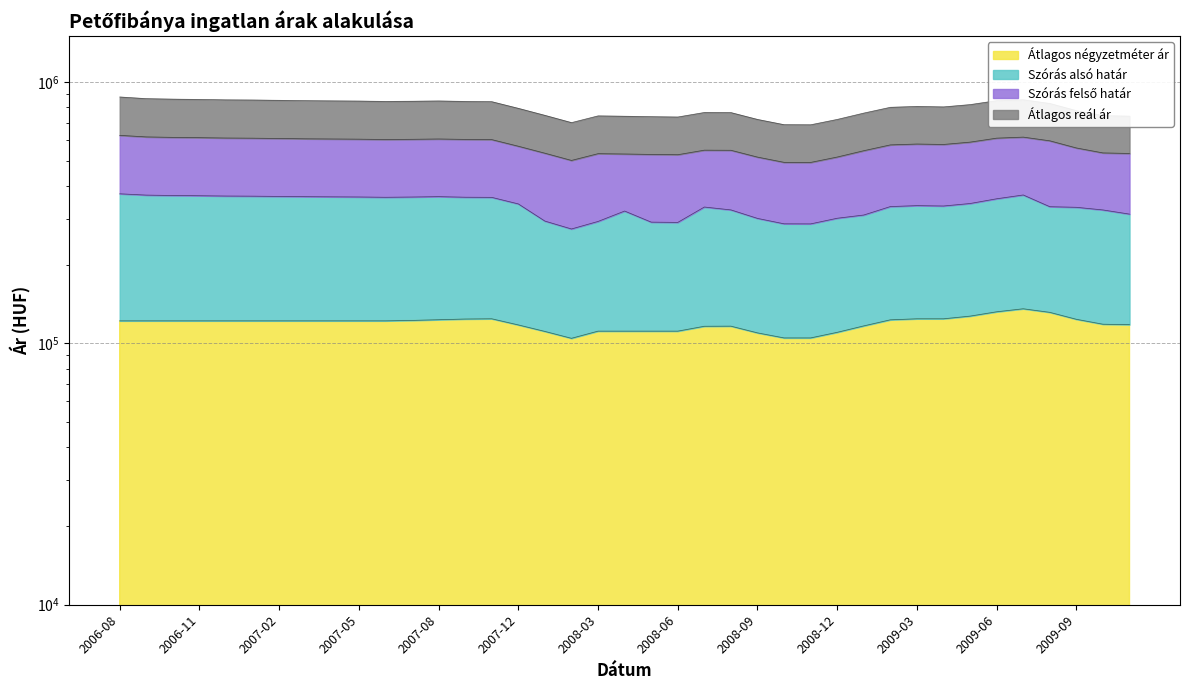

What position from the left is 2008-02?

18